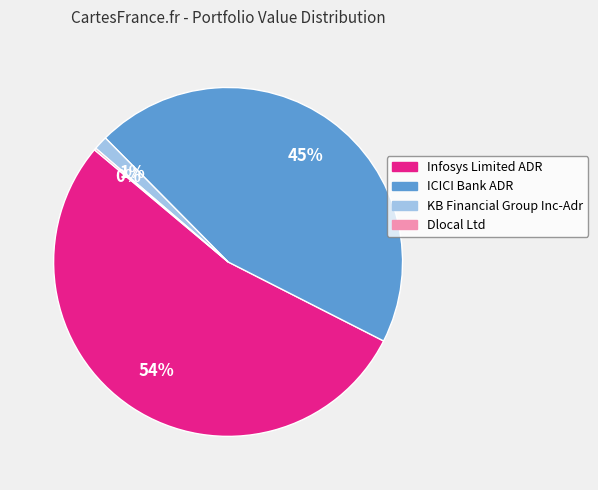

To the nearest percent, what is the combined percentage of ICICI Bank ADR and KB Financial Group Inc-Adr?

46%